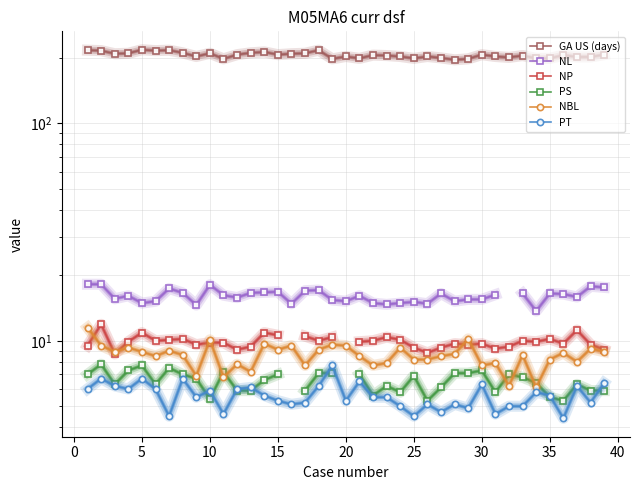

True or false: PT and NL intersect in this chart.

False